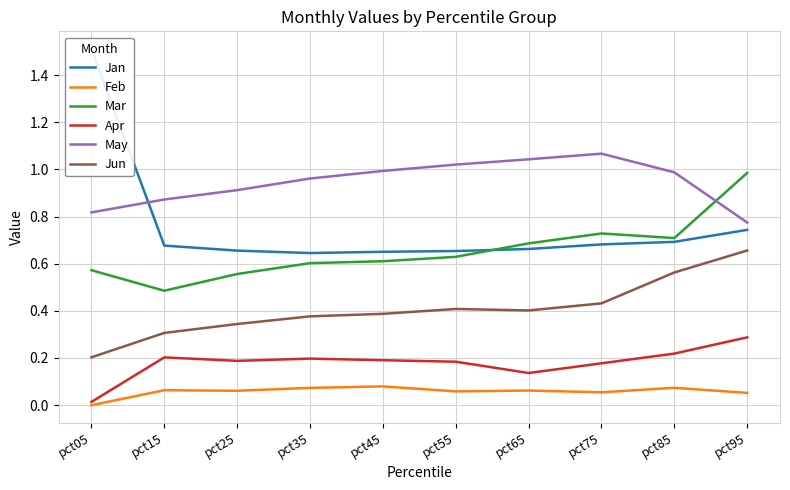

How many interior local valleys does the Mar series have?

2